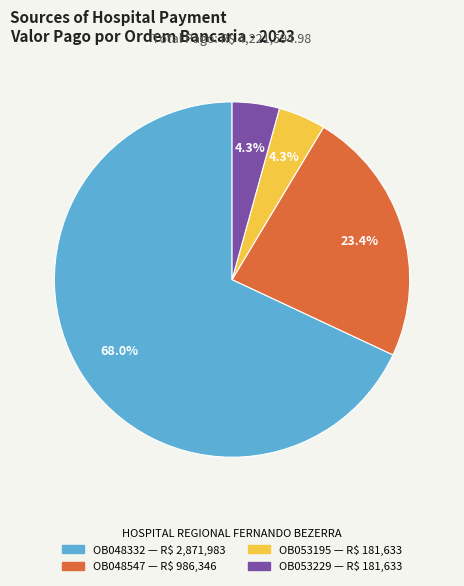

Is there a majority slice in this chart?

Yes